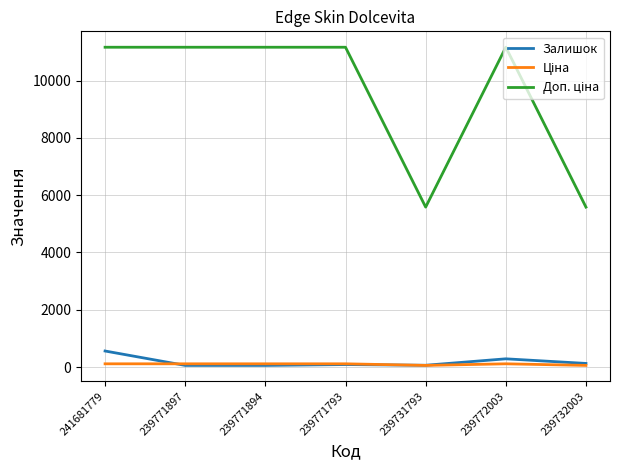

The Залишок series shows 559.0 at 241681779. True or false?

True